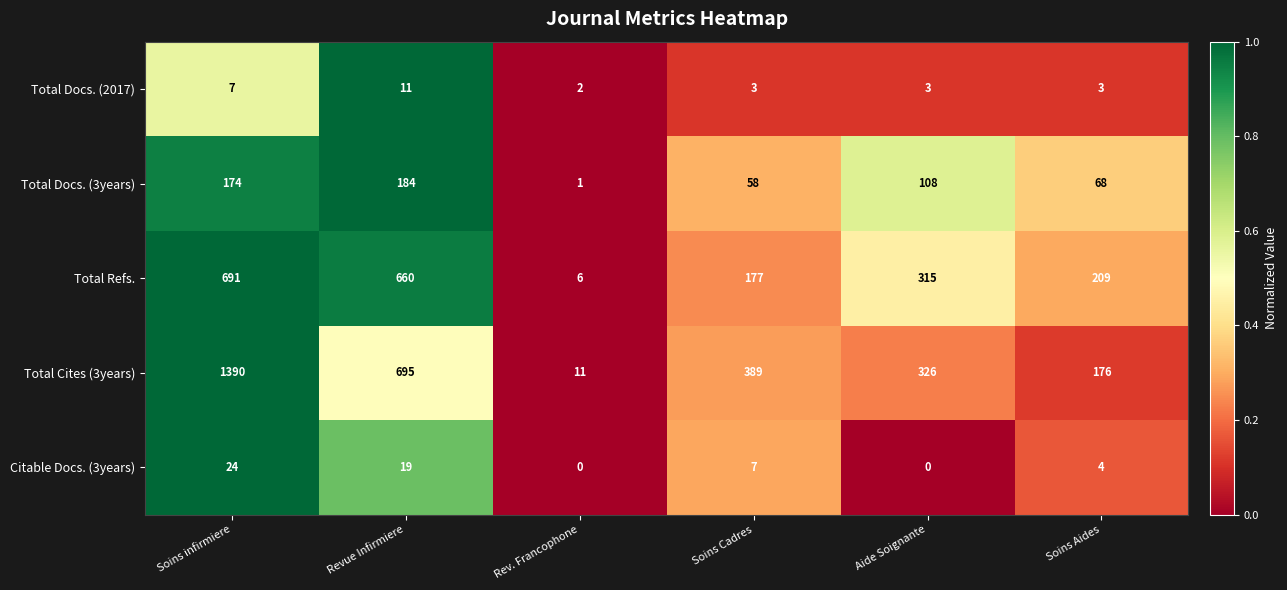

What is the maximum value shown in the chart?

1390